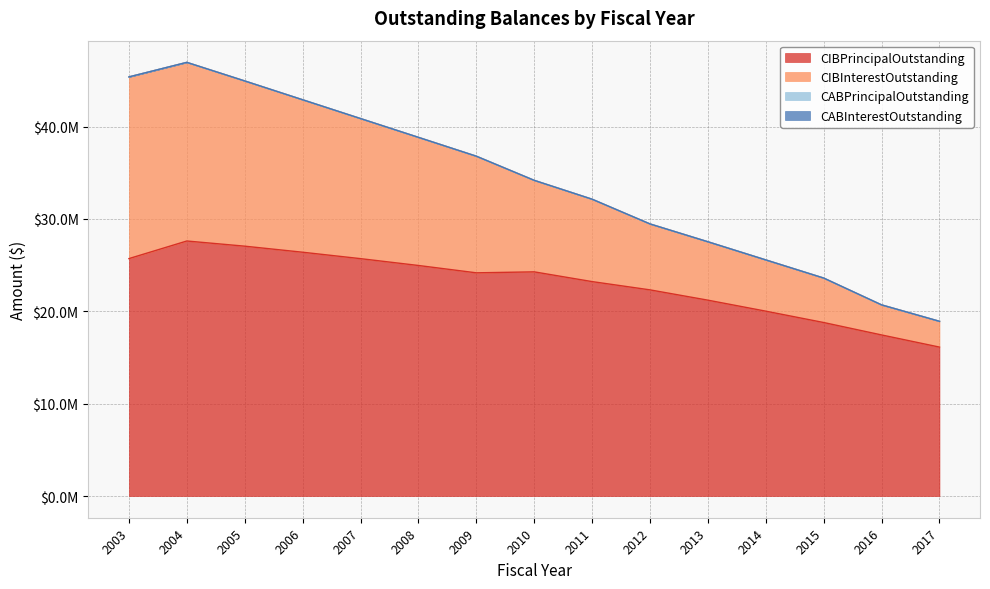

List the labels in order of CIBInterestOutstanding value, largest first.

2004, 2003, 2005, 2006, 2007, 2008, 2009, 2010, 2011, 2012, 2013, 2014, 2015, 2016, 2017